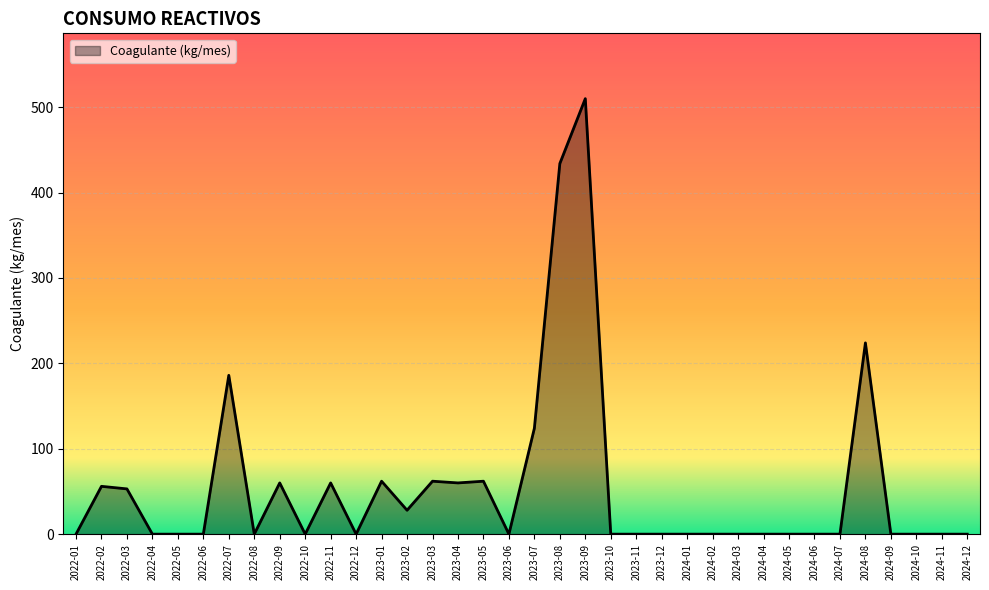

Between 2024-04 and 2023-03, which is larger?

2023-03